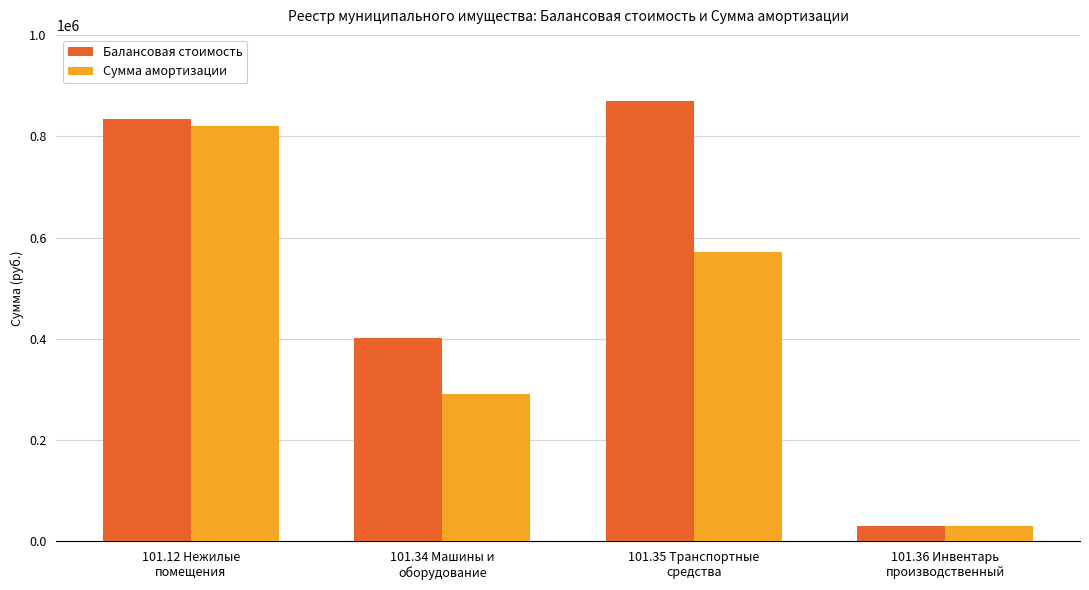

What is the difference between the Сумма амортизации values at 101.12 Нежилые
помещения and 101.35 Транспортные
средства?

248128.3